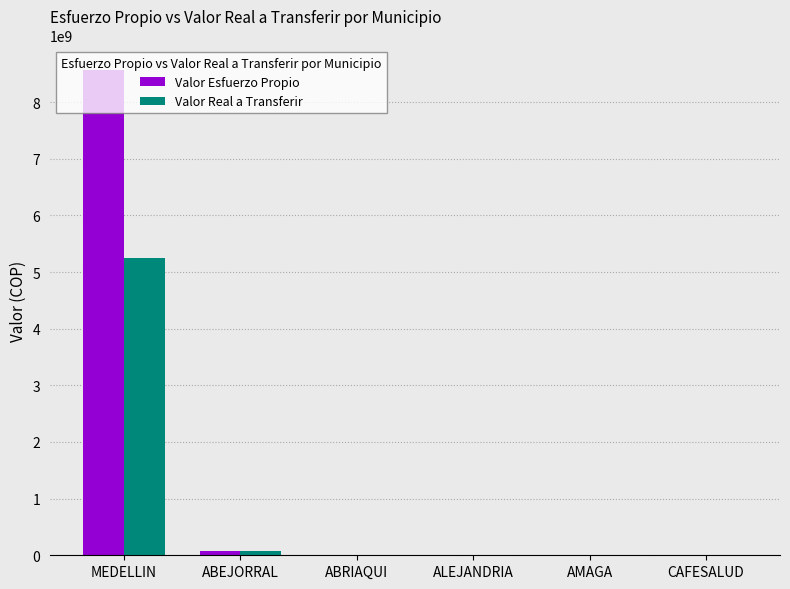

True or false: Valor Real a Transferir has a value of 7121417.0 at CAFESALUD.

True